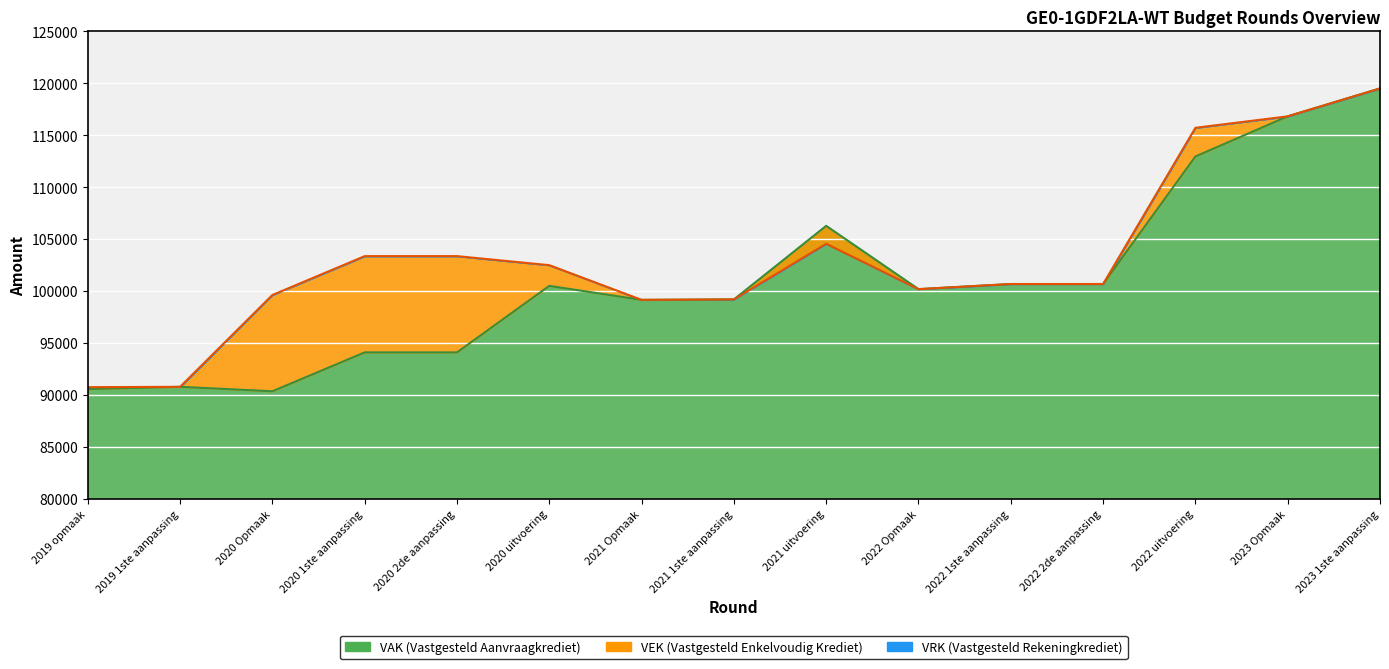

How many times do VEK and VAK cross each other?

1